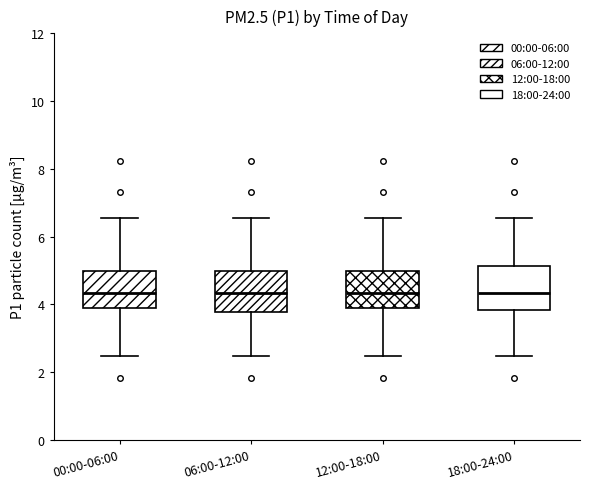

Where does the median line of the box for 18:00-24:00 sit on the y-axis? The values are not printed on the chart, so give them approximately, as read against the axis.

4.4